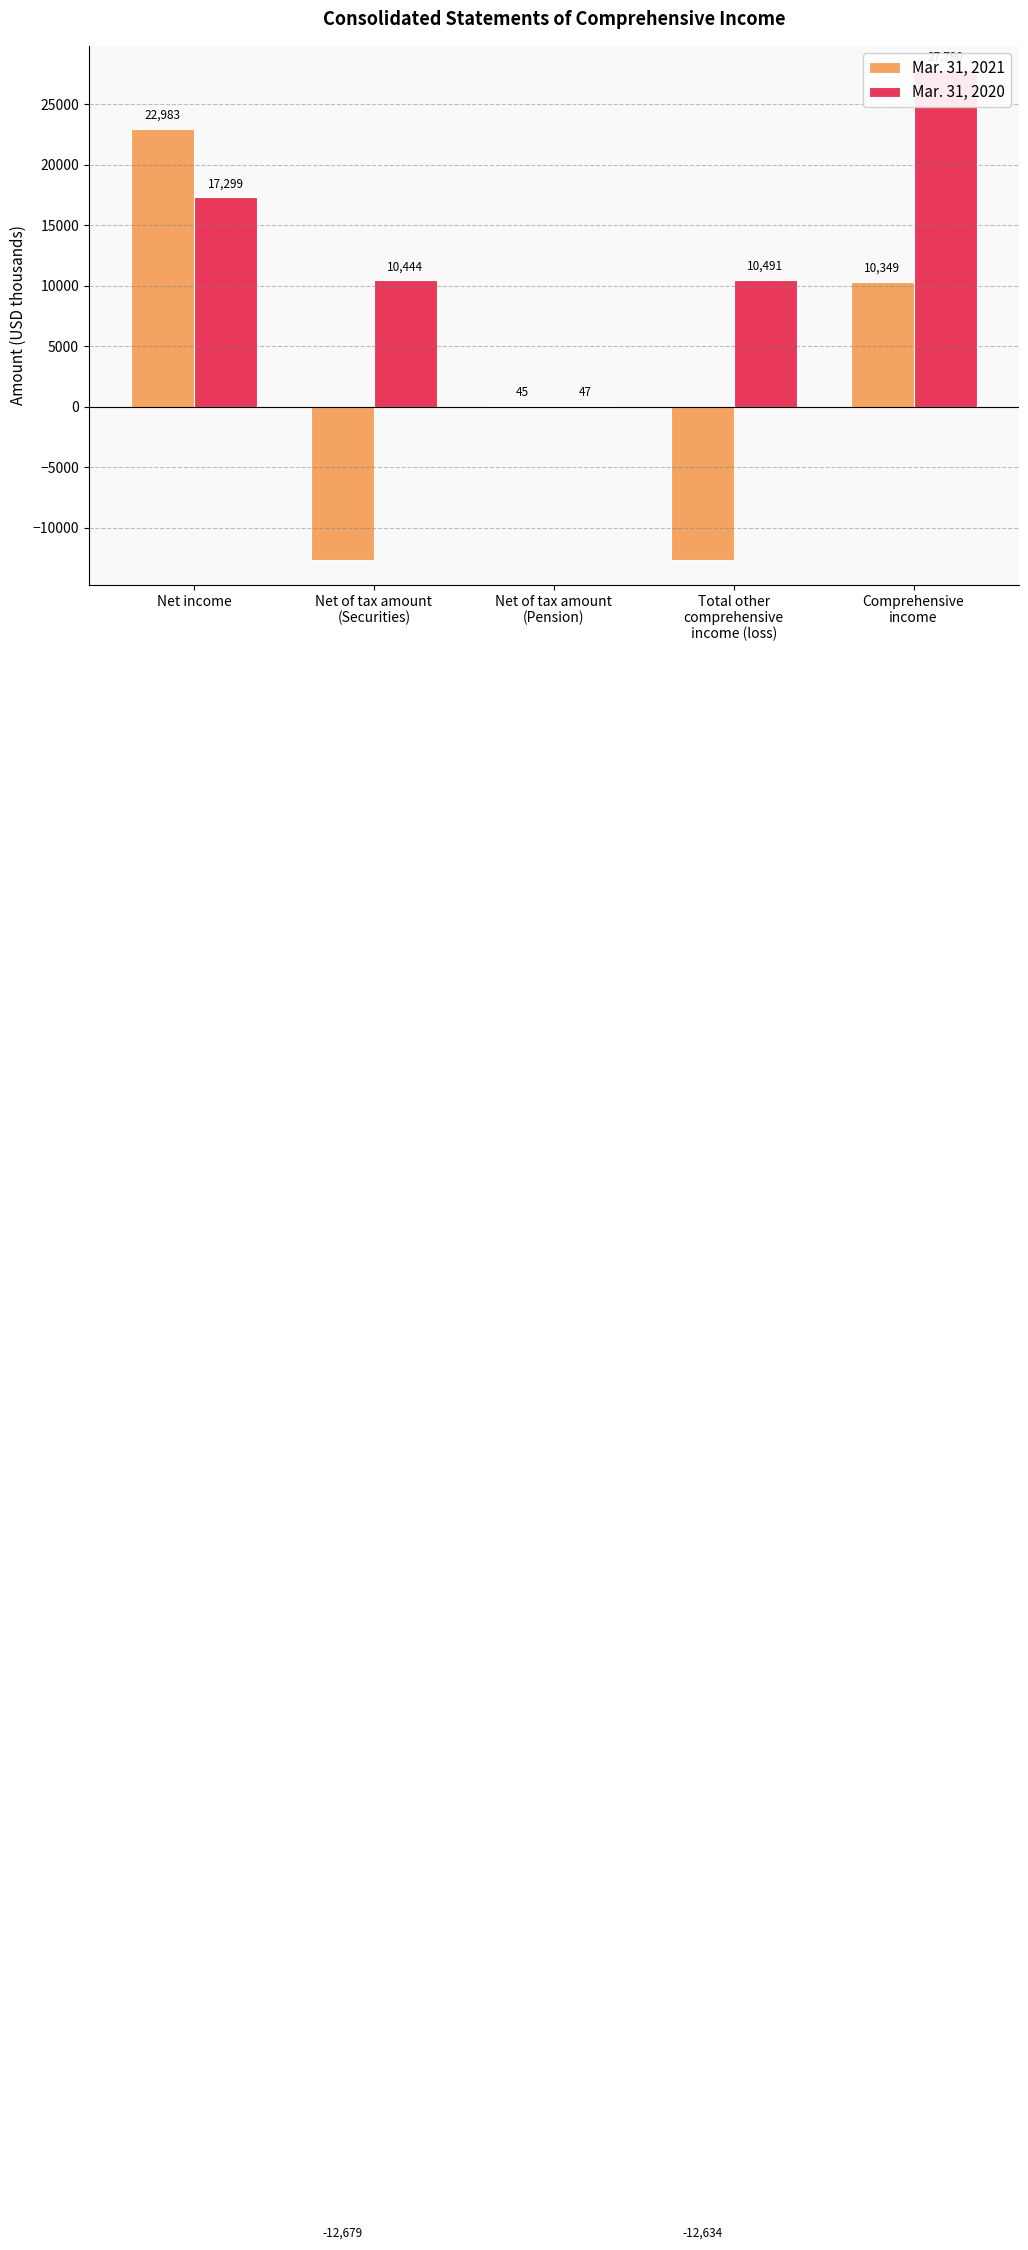

At which label does Mar. 31, 2020 reach its peak?

Comprehensive
income